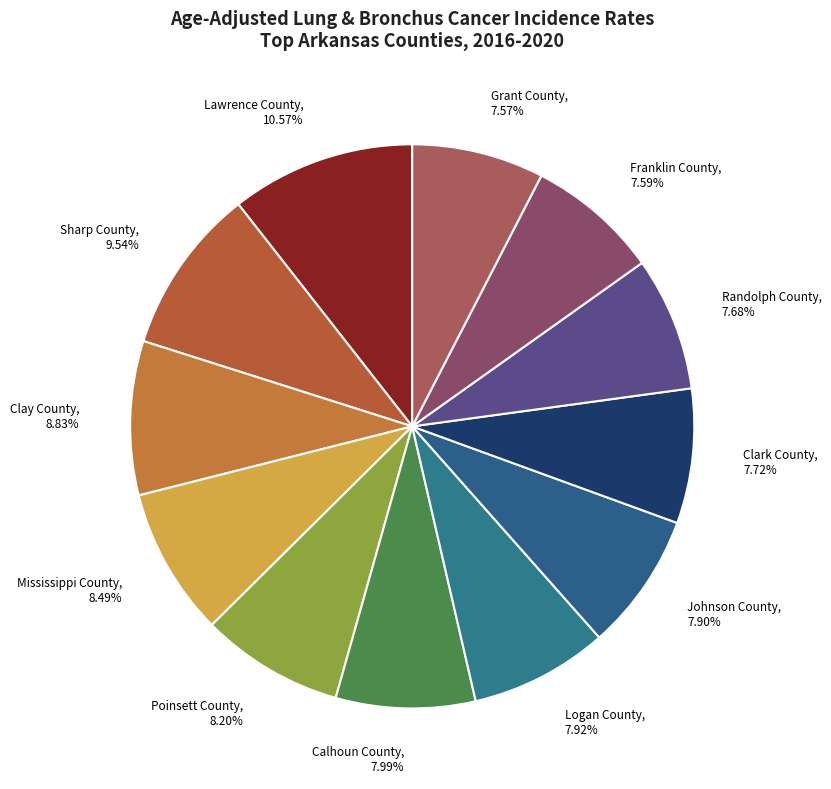

Approximately how many times larger is the value at Poinsett County compared to Randolph County?

1.1